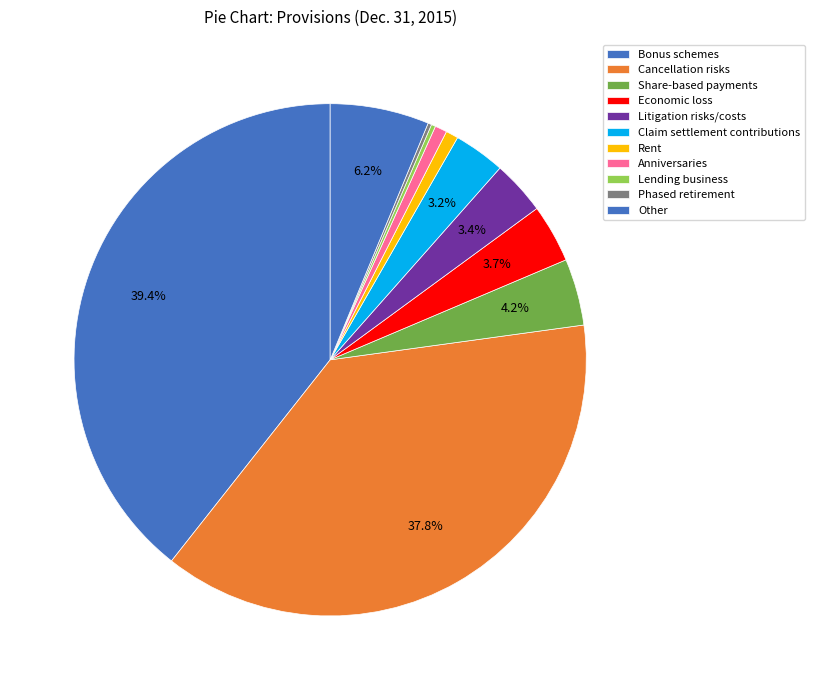

The Litigation risks/costs slice represents 3% of the pie. True or false?

True